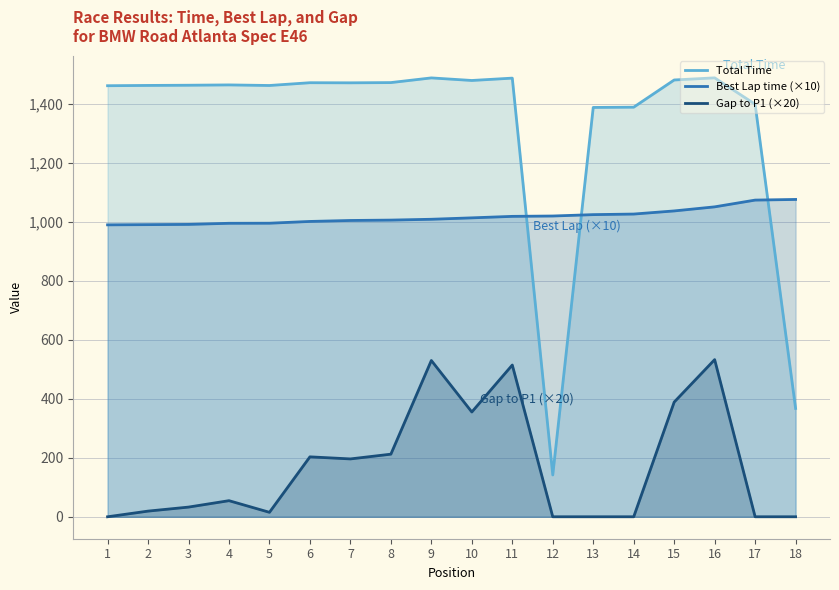

Which has a higher value, 18 or 2?

2